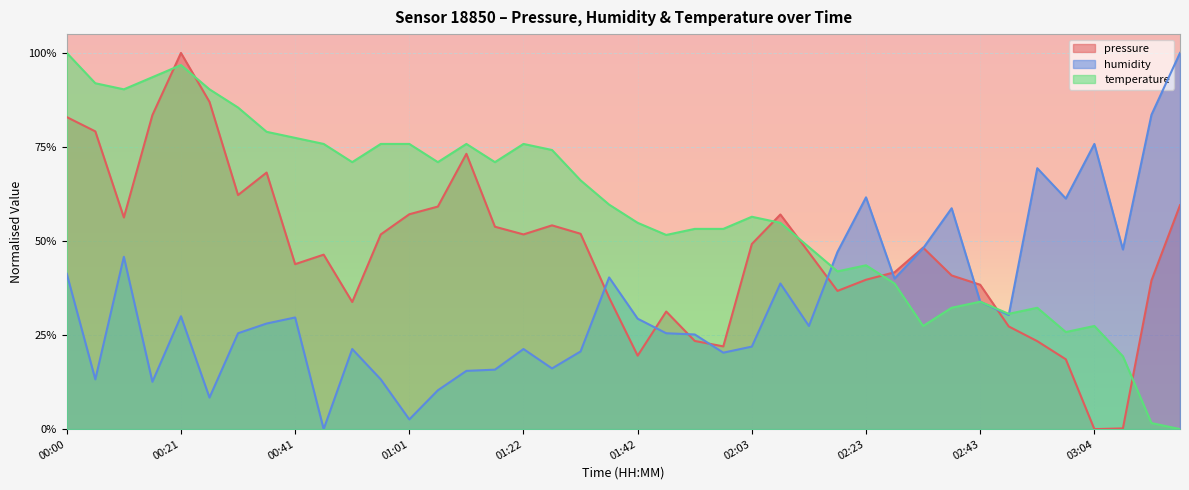

Reading right to left, transcribe all the data shown in this chart.

pressure: 0.6	0.4	0.0	0.0	0.2	0.2	0.3	0.4	0.4	0.5	0.4	0.4	0.4	0.5	0.6	0.5	0.2	0.2	0.3	0.2	0.3	0.5	0.5	0.5	0.5	0.7	0.6	0.6	0.5	0.3	0.5	0.4	0.7	0.6	0.9	1.0	0.8	0.6	0.8	0.8
humidity: 1.0	0.8	0.5	0.8	0.6	0.7	0.3	0.3	0.6	0.5	0.4	0.6	0.5	0.3	0.4	0.2	0.2	0.3	0.3	0.3	0.4	0.2	0.2	0.2	0.2	0.2	0.1	0.0	0.1	0.2	0.0	0.3	0.3	0.3	0.1	0.3	0.1	0.5	0.1	0.4
temperature: 0.0	0.0	0.2	0.3	0.3	0.3	0.3	0.3	0.3	0.3	0.4	0.4	0.4	0.5	0.5	0.6	0.5	0.5	0.5	0.5	0.6	0.7	0.7	0.8	0.7	0.8	0.7	0.8	0.8	0.7	0.8	0.8	0.8	0.9	0.9	1.0	0.9	0.9	0.9	1.0